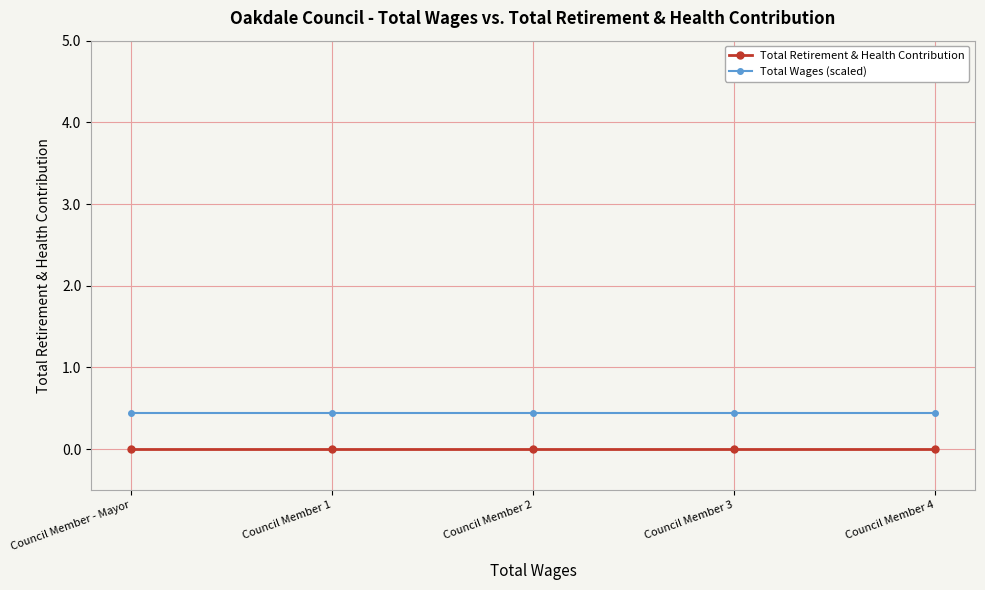

Is it true that Total Retirement & Health Contribution equals 0.0 at Council Member 3?

True